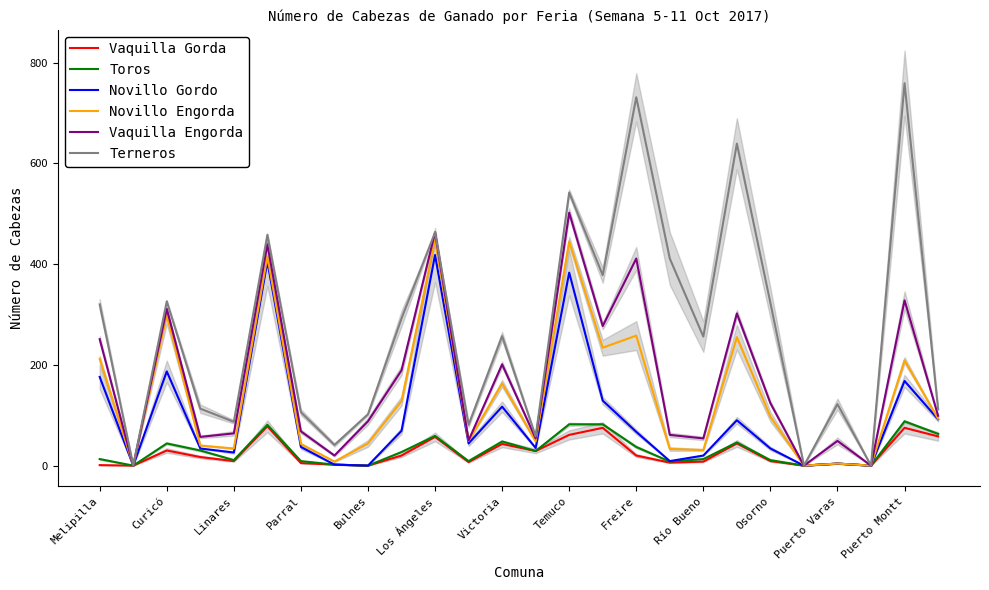

How many interior local valleys does the Terneros series have?

9